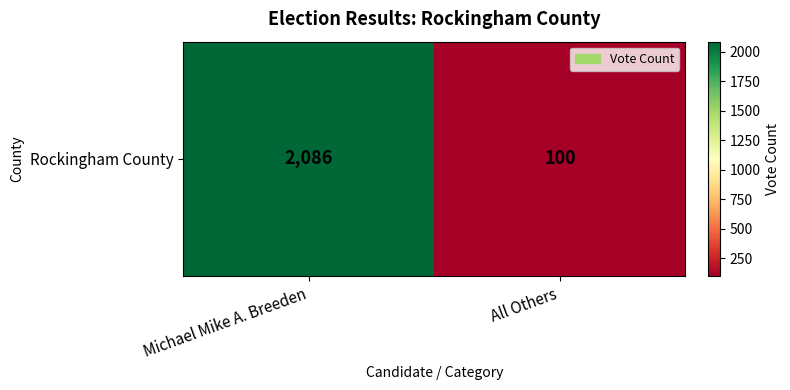

The chart shows a value of 2086 at Michael Mike A. Breeden. True or false?

True